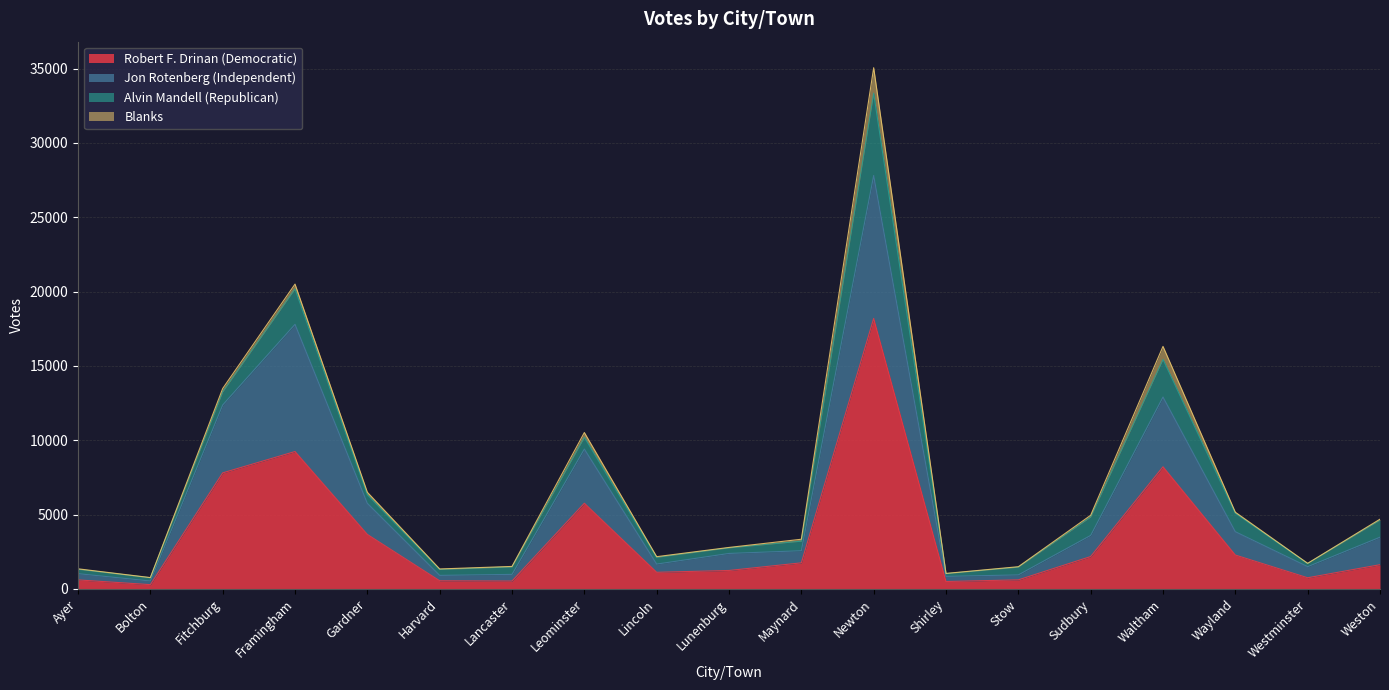

True or false: Robert F. Drinan (Democratic) and Jon Rotenberg (Independent) cross at least once.

False